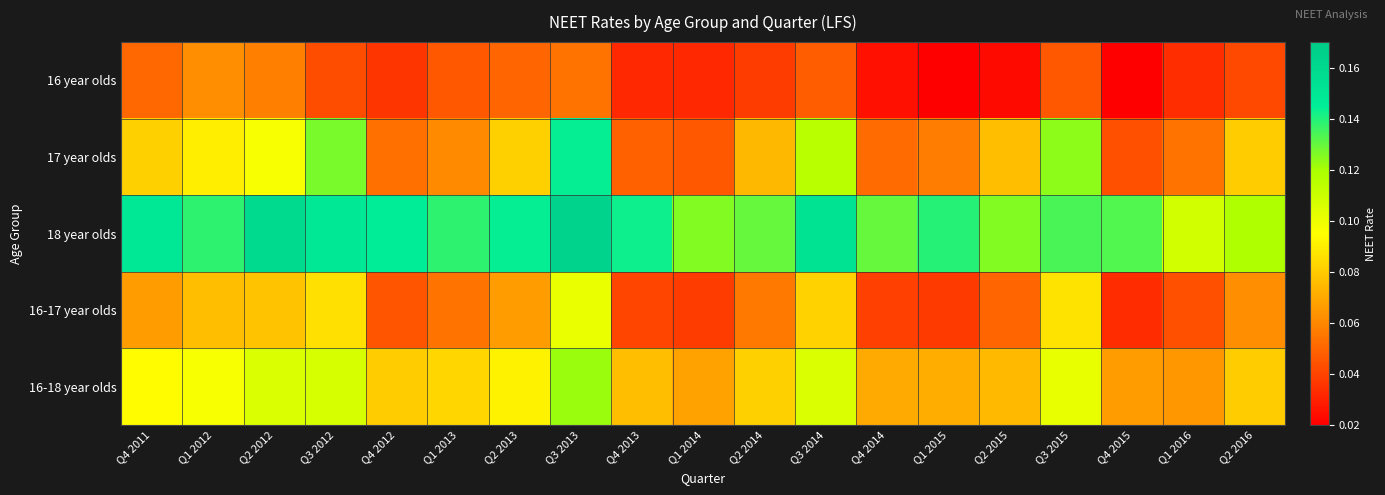

At Q2 2013, list the series in order from largest to smallest.

18 year olds, 16-18 year olds, 17 year olds, 16-17 year olds, 16 year olds